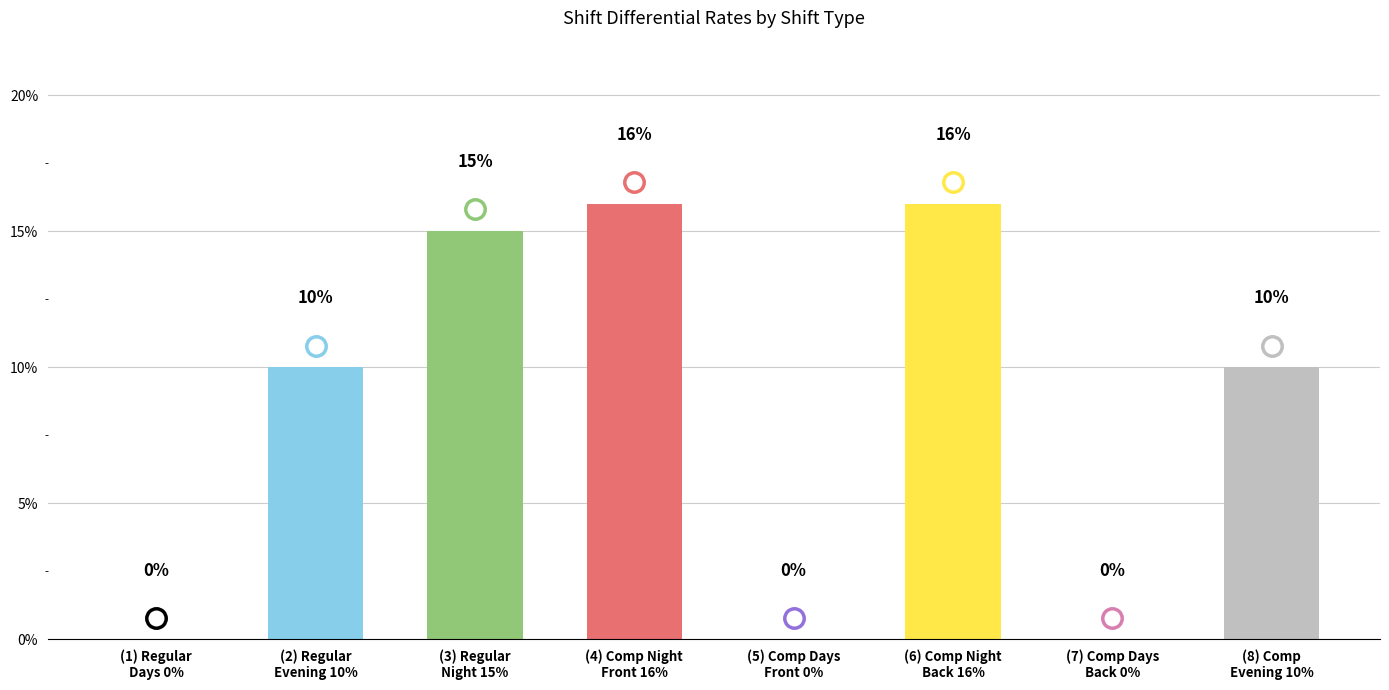

What is the label of the 3rd bar from the left?

(3) Regular
Night 15%